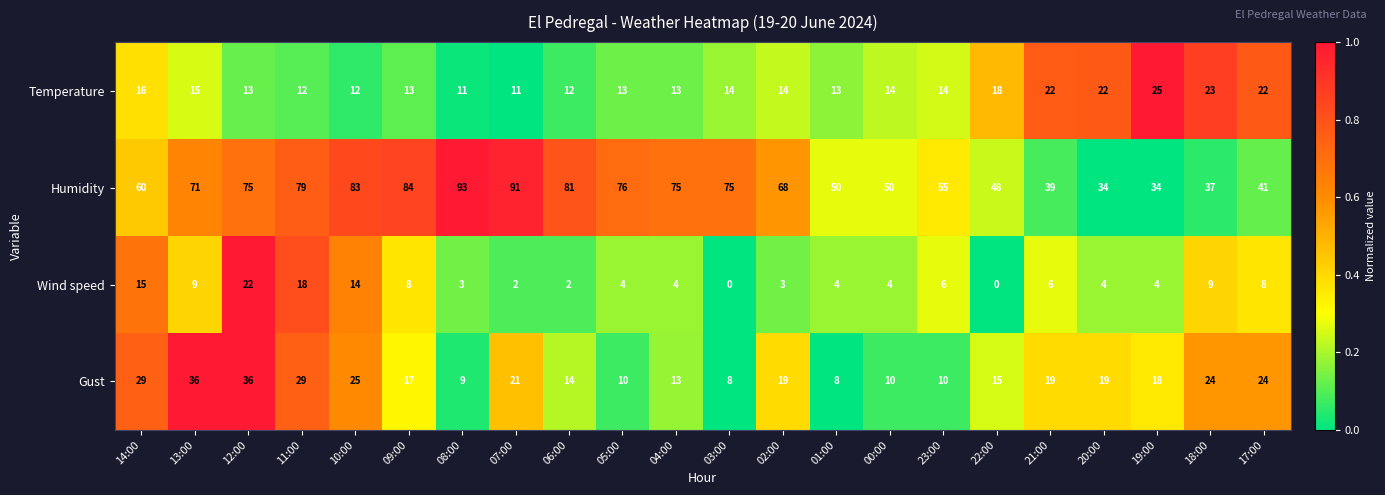

True or false: Humidity has a value of 93 at 08:00.

True